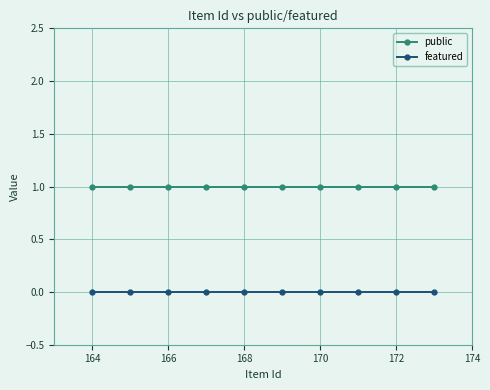

Which series has the largest total across all categories?

public